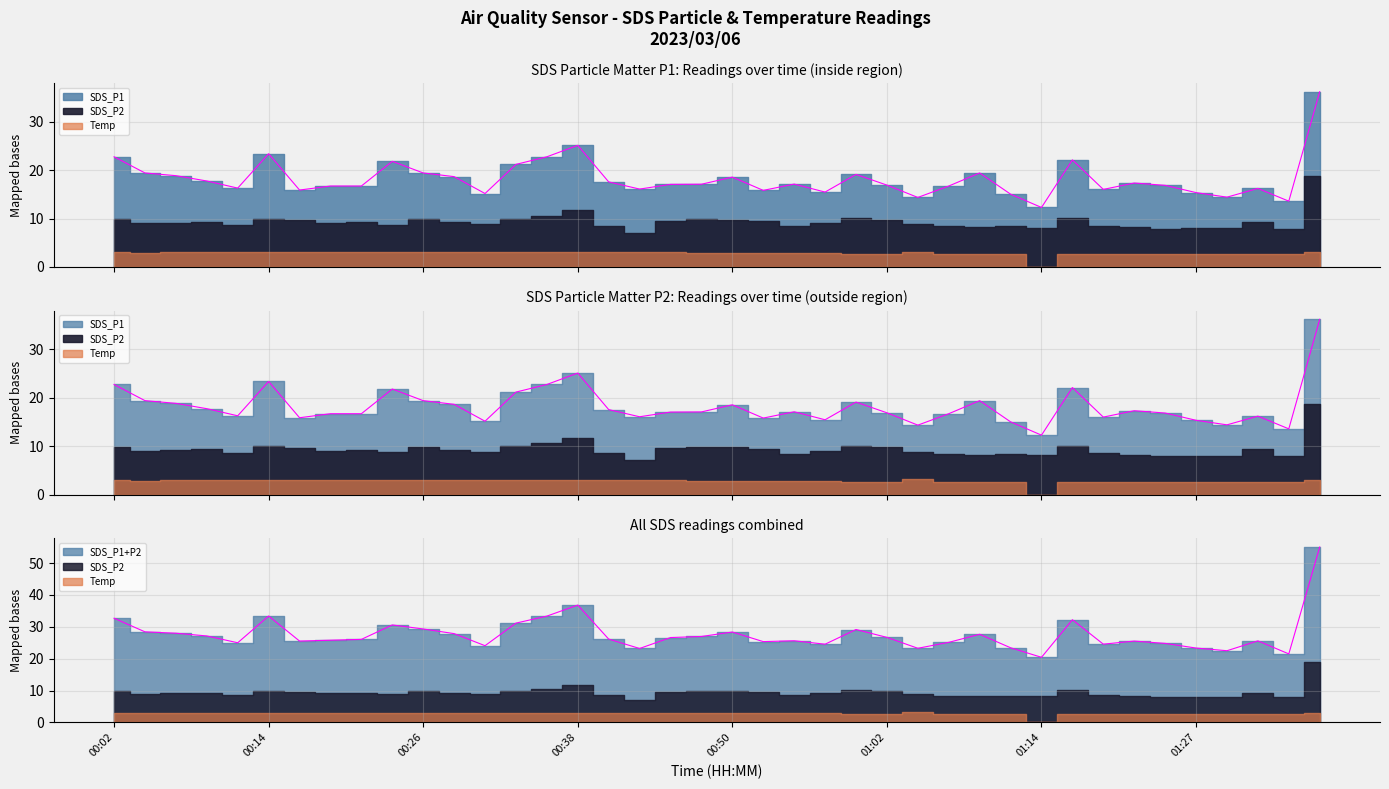

What is the sum of all SDS_P1 values?

729.1